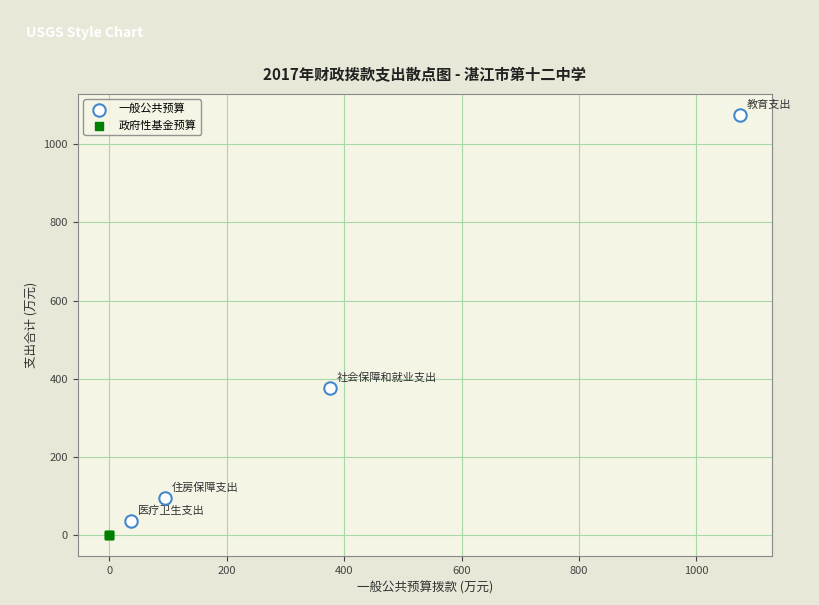

Which series contains the highest Y value?

一般公共预算